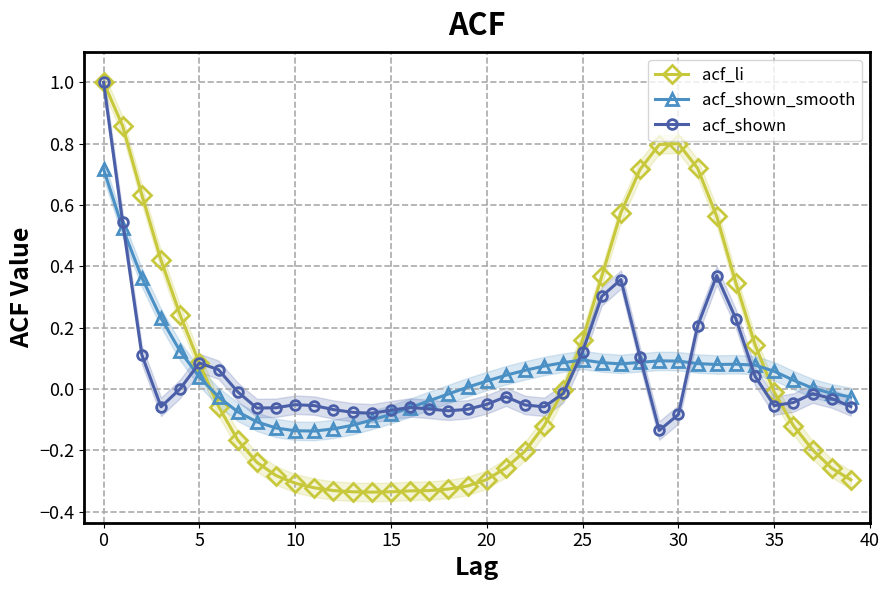

Is this an area chart (filled region under the line)?

No